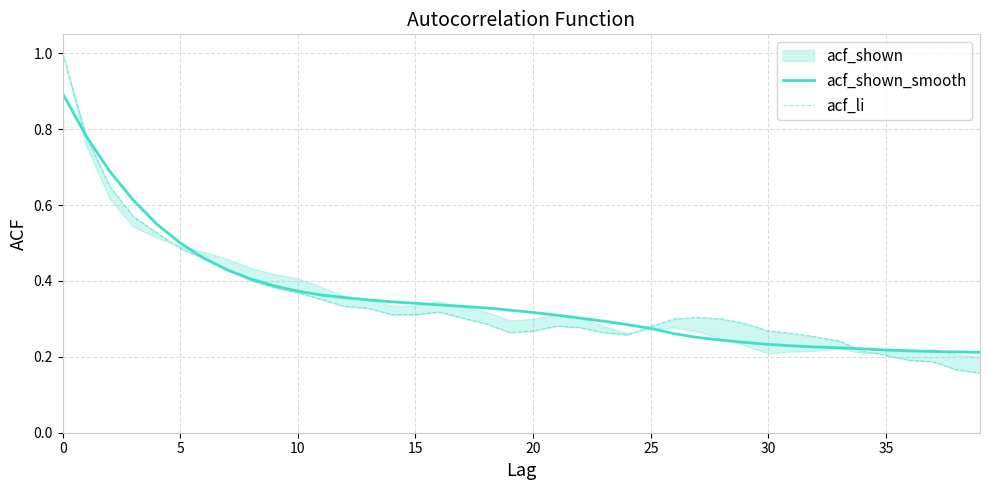

What is the sum of the acf_li values at 35 and 36?

0.4